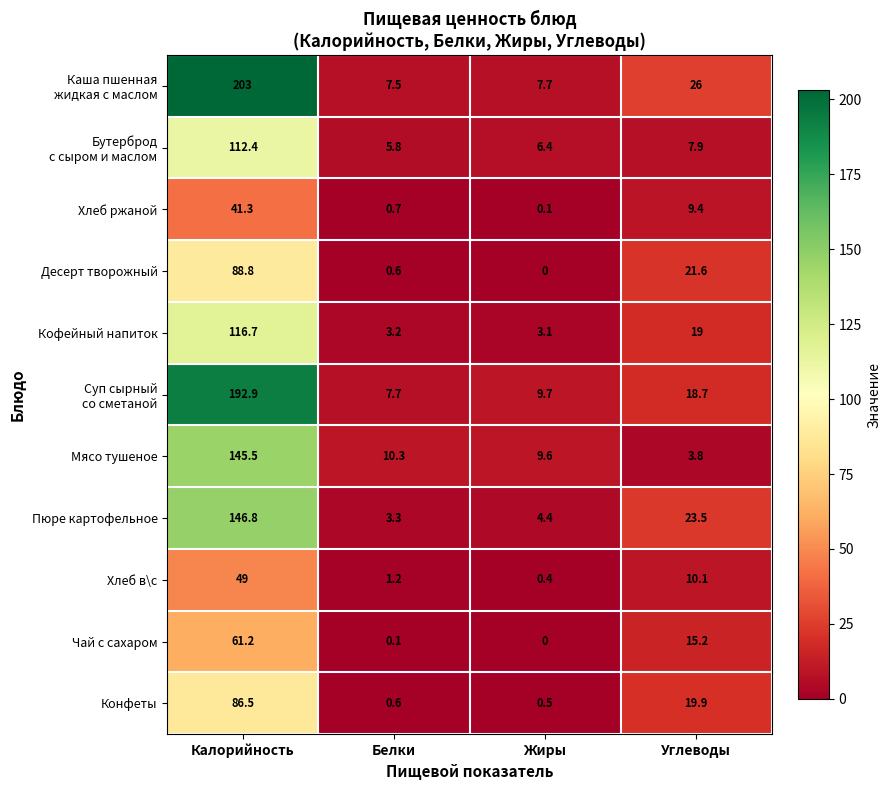

What is the sum of the Мясо тушеное values at Углеводы and Калорийность?

149.3